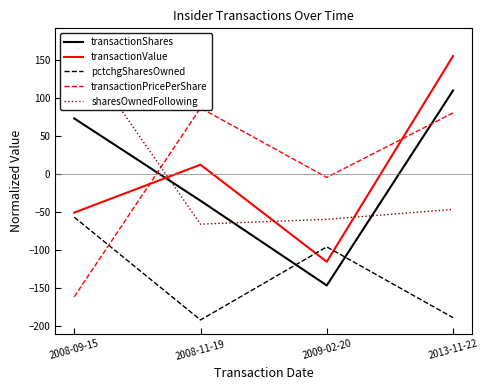

Is this an area chart (filled region under the line)?

No